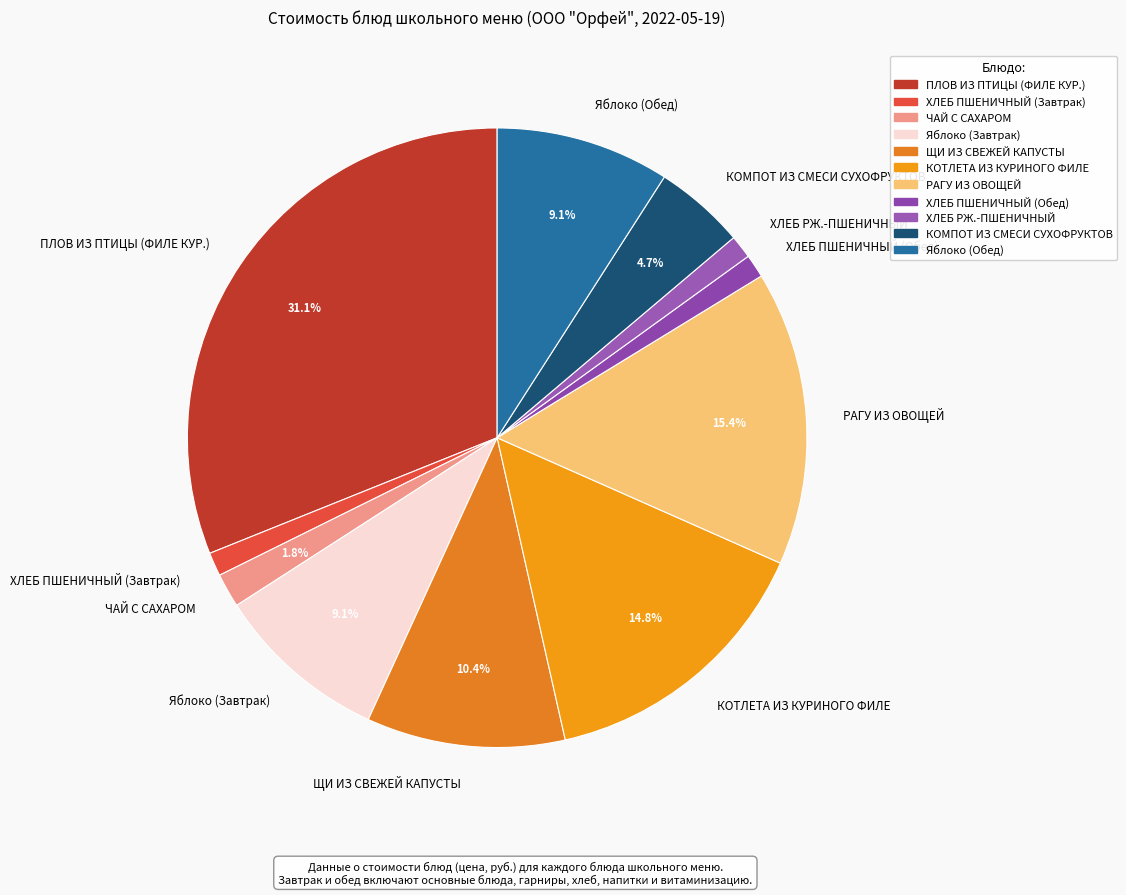

Does КОМПОТ ИЗ СМЕСИ СУХОФРУКТОВ represent more than half of the total?

No